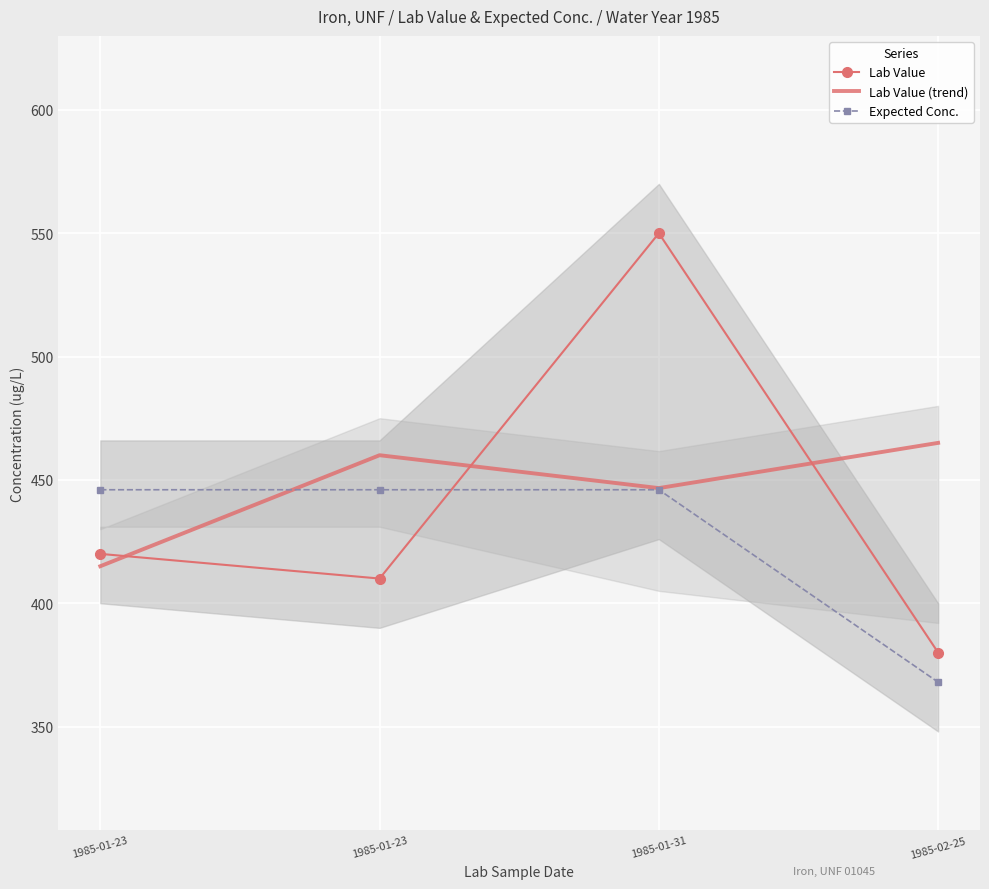

Read the Lab Value (trend) value at 1985-02-25.

465.0